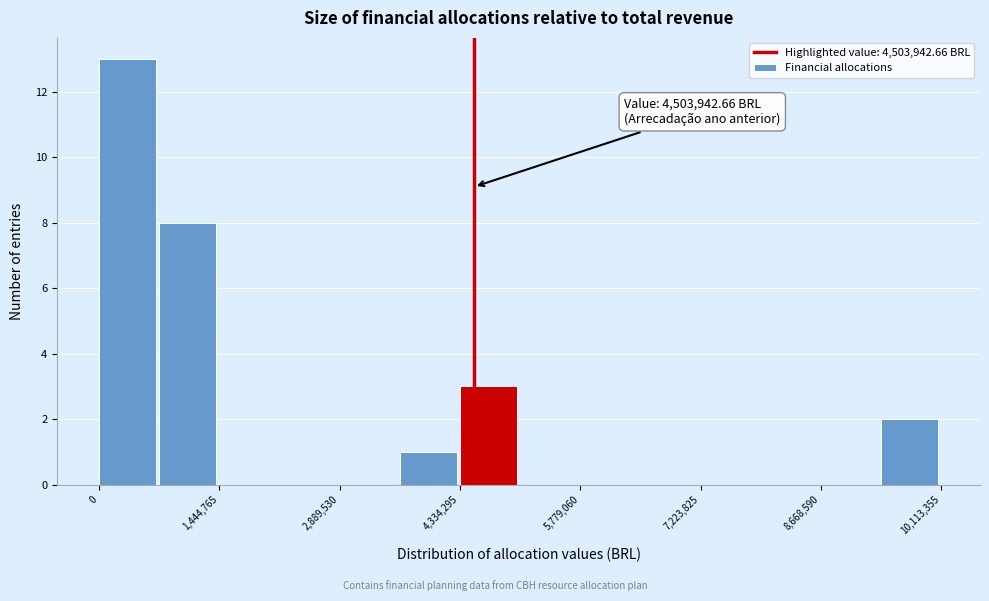

Read against the x-axis, roughly where is the centre of the tallest bar?

400000